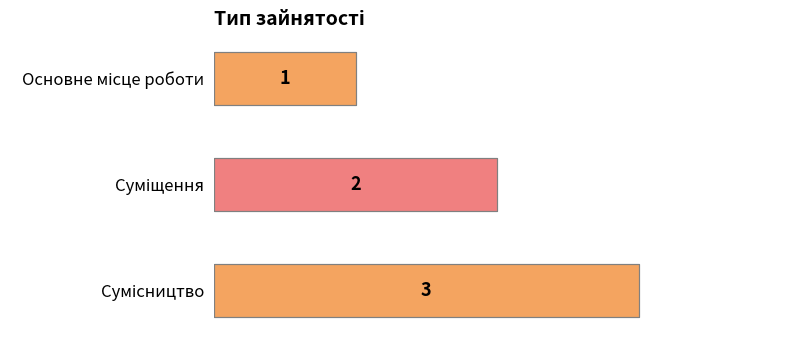

What is the greatest value displayed?

3